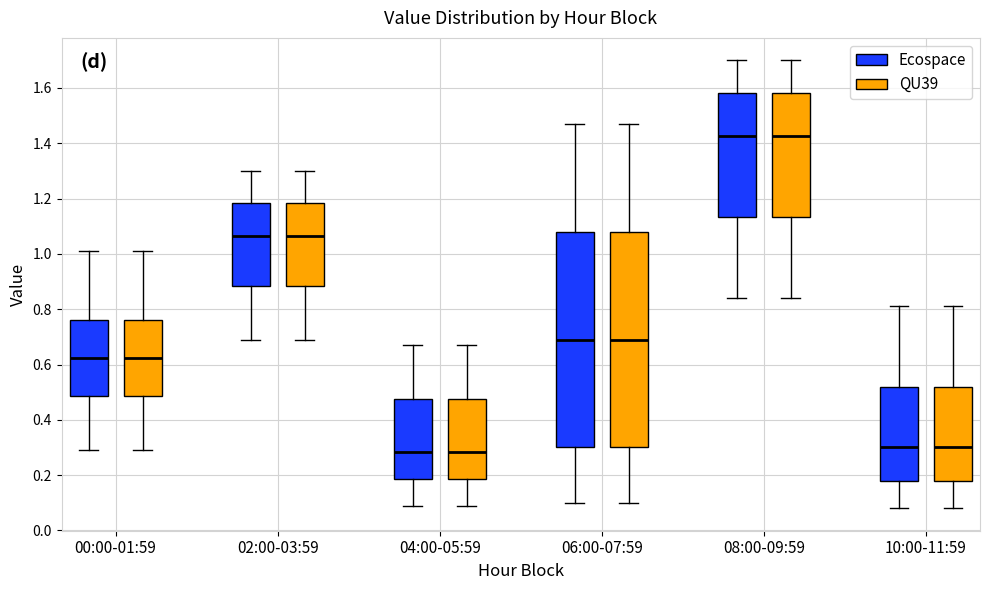

Reading left to right, transcribe this box plot: for each box, give where its median line is, the range the box spans, and where its two whiskers end, as read against the y-axis. The values are not printed on the chart, so give them approximately, as read against the axis.

00:00-01:59 (Ecospace): median 0.62, box 0.48 to 0.76, whiskers 0.30 to 1.02
00:00-01:59 (QU39): median 0.62, box 0.48 to 0.76, whiskers 0.30 to 1.02
02:00-03:59 (Ecospace): median 1.06, box 0.88 to 1.18, whiskers 0.70 to 1.30
02:00-03:59 (QU39): median 1.06, box 0.88 to 1.18, whiskers 0.70 to 1.30
04:00-05:59 (Ecospace): median 0.28, box 0.18 to 0.48, whiskers 0.10 to 0.68
04:00-05:59 (QU39): median 0.28, box 0.18 to 0.48, whiskers 0.10 to 0.68
06:00-07:59 (Ecospace): median 0.70, box 0.30 to 1.08, whiskers 0.10 to 1.48
06:00-07:59 (QU39): median 0.70, box 0.30 to 1.08, whiskers 0.10 to 1.48
08:00-09:59 (Ecospace): median 1.42, box 1.14 to 1.58, whiskers 0.84 to 1.70
08:00-09:59 (QU39): median 1.42, box 1.14 to 1.58, whiskers 0.84 to 1.70
10:00-11:59 (Ecospace): median 0.30, box 0.18 to 0.52, whiskers 0.08 to 0.82
10:00-11:59 (QU39): median 0.30, box 0.18 to 0.52, whiskers 0.08 to 0.82